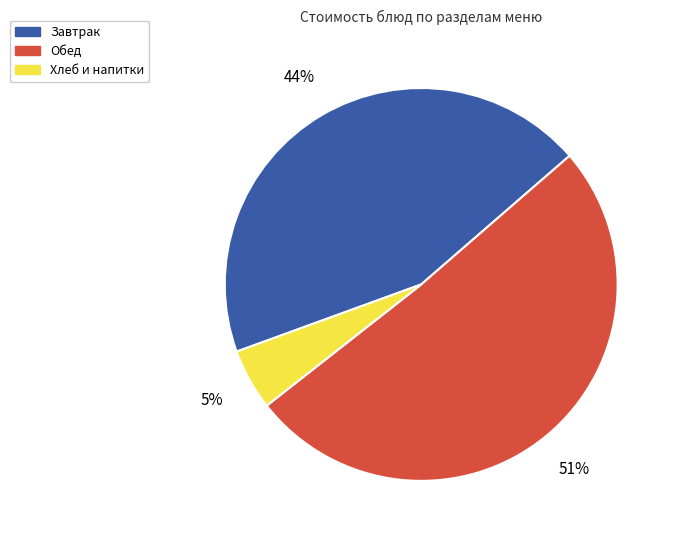

To the nearest percent, what is the difference between the largest and smallest slice percentages?

46%